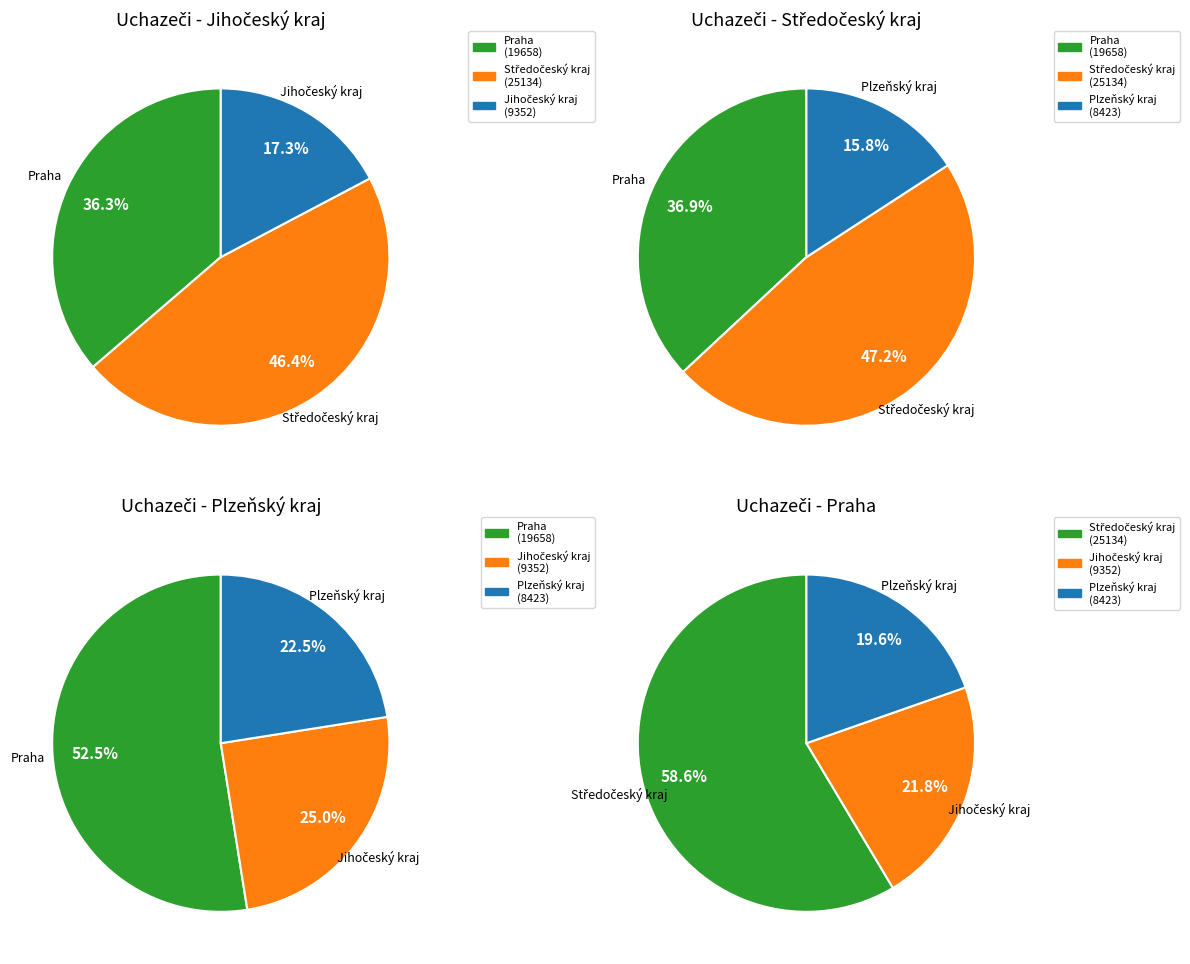

Does Středočeský kraj account for over 50% of the chart?

No